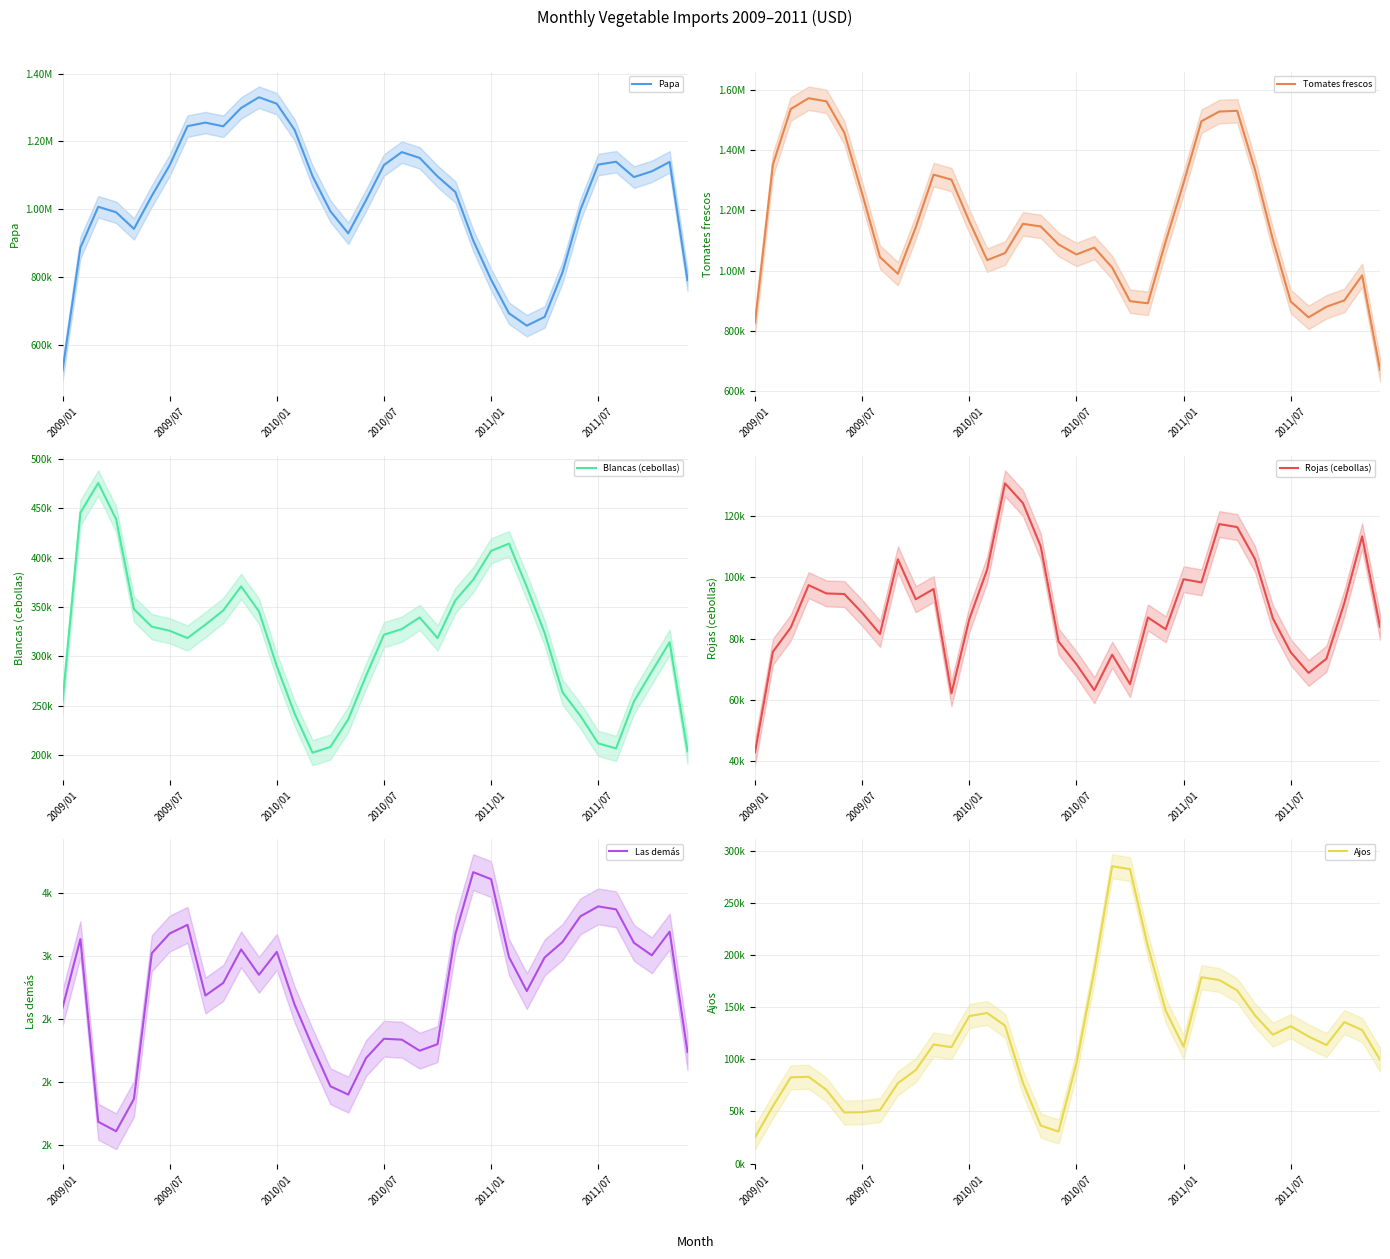

Which series changed the most between 13 and 25?

Papa (mean)